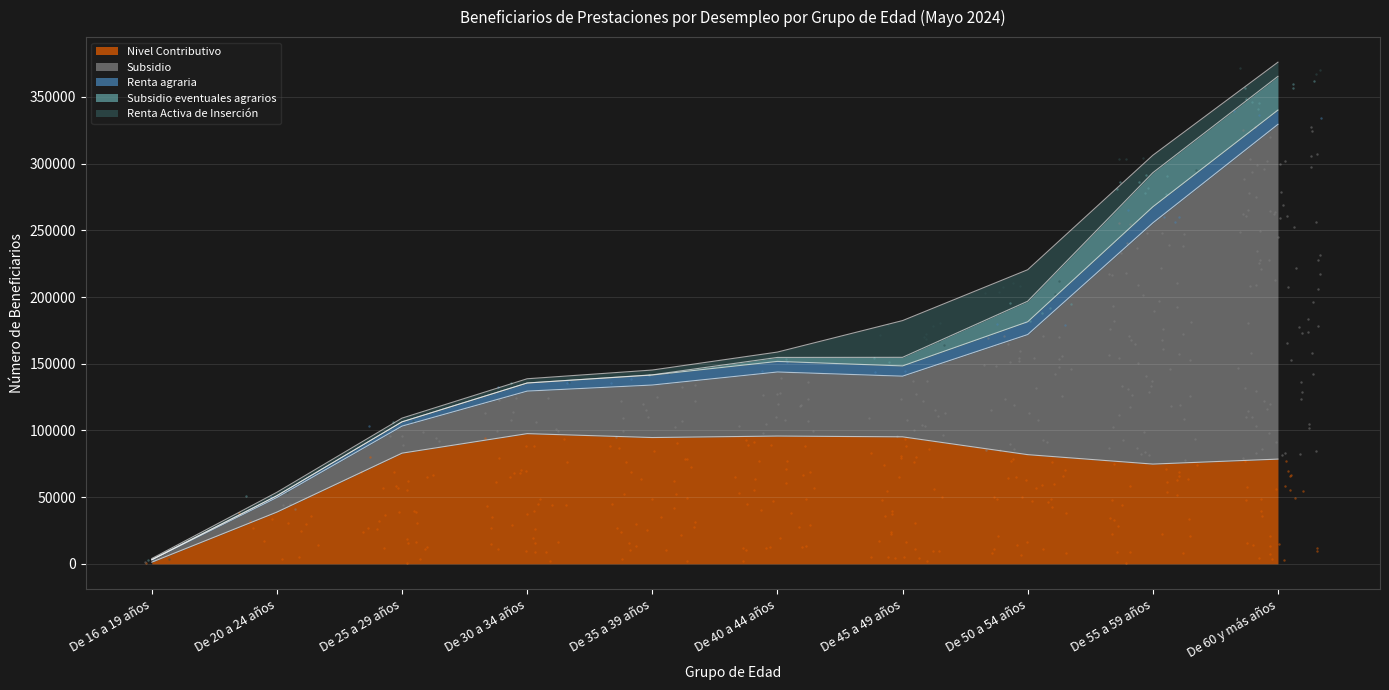

What is the total value across all series at De 50 a 54 años?

220453